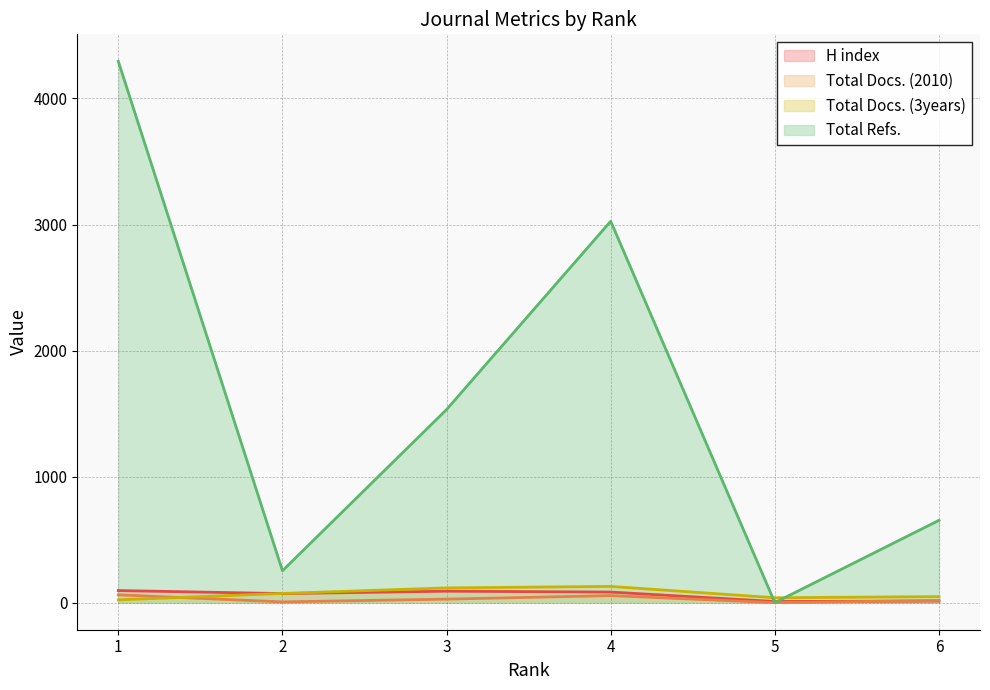

What value does the Total Refs. series have at 3?

1532